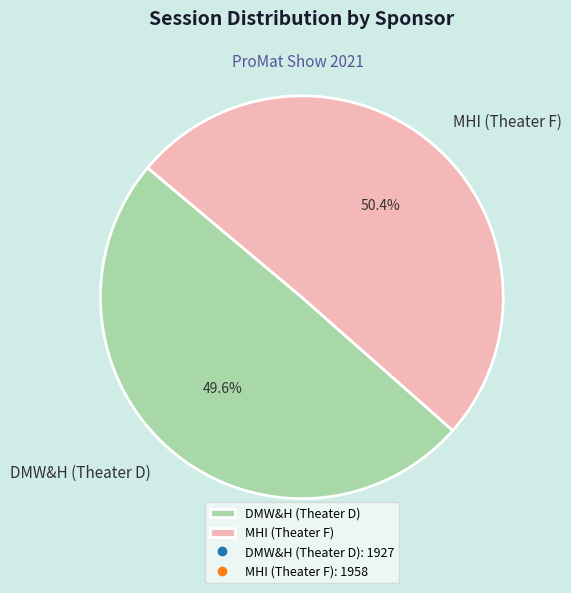

What is the smallest slice in the pie chart?

DMW&H (Theater D)